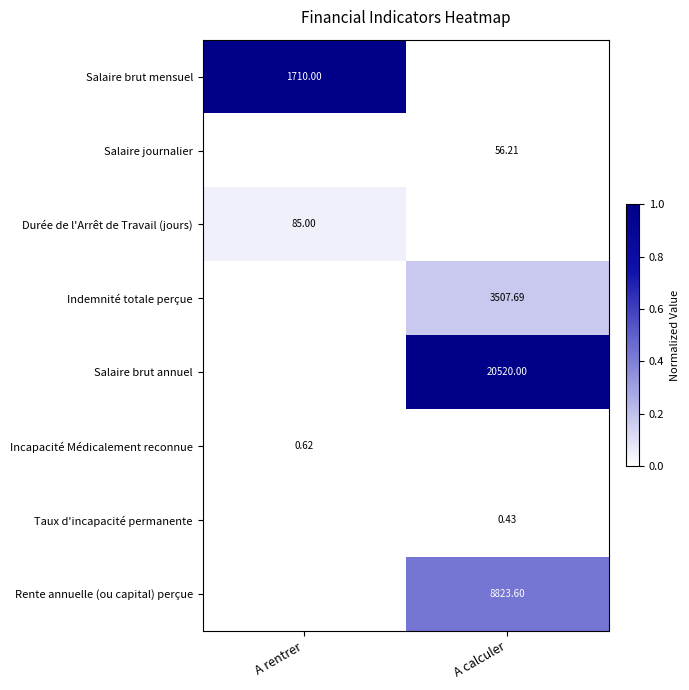

Is the value of Rente annuelle (ou capital) perçue at A calculer greater than the value of Salaire brut mensuel at A rentrer?

Yes